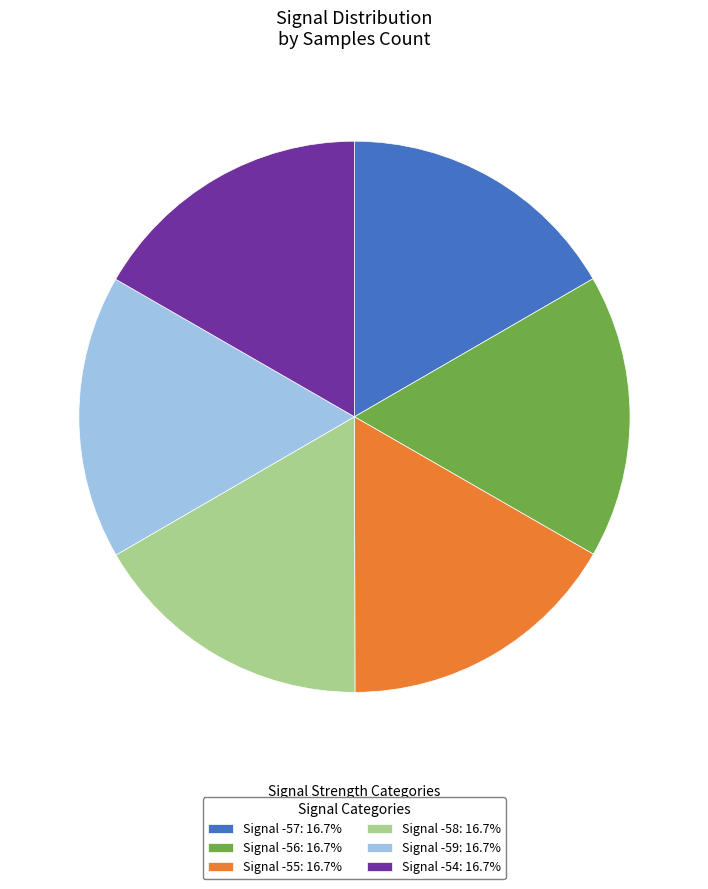

Approximately how many times larger is the value at Signal -58: 16.7% compared to Signal -57: 16.7%?

1.0